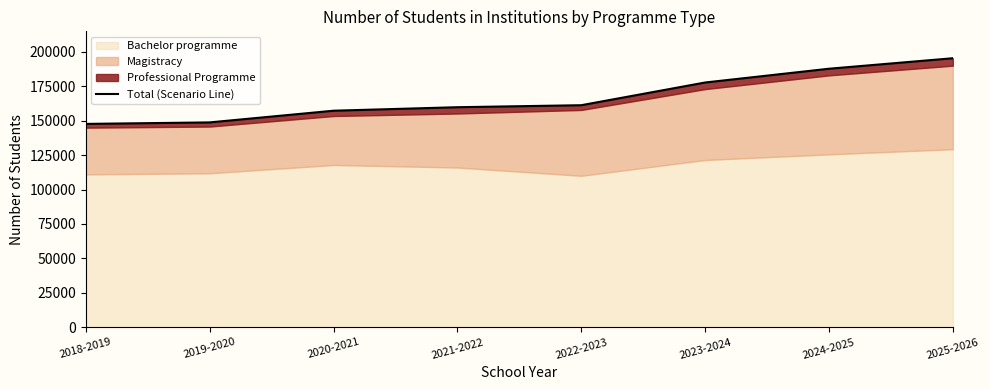

Reading left to right, extract all data points from this chart.

2018-2019=147714	2019-2020=148803	2020-2021=157294	2021-2022=159842	2022-2023=161292	2023-2024=177791	2024-2025=187799	2025-2026=195426